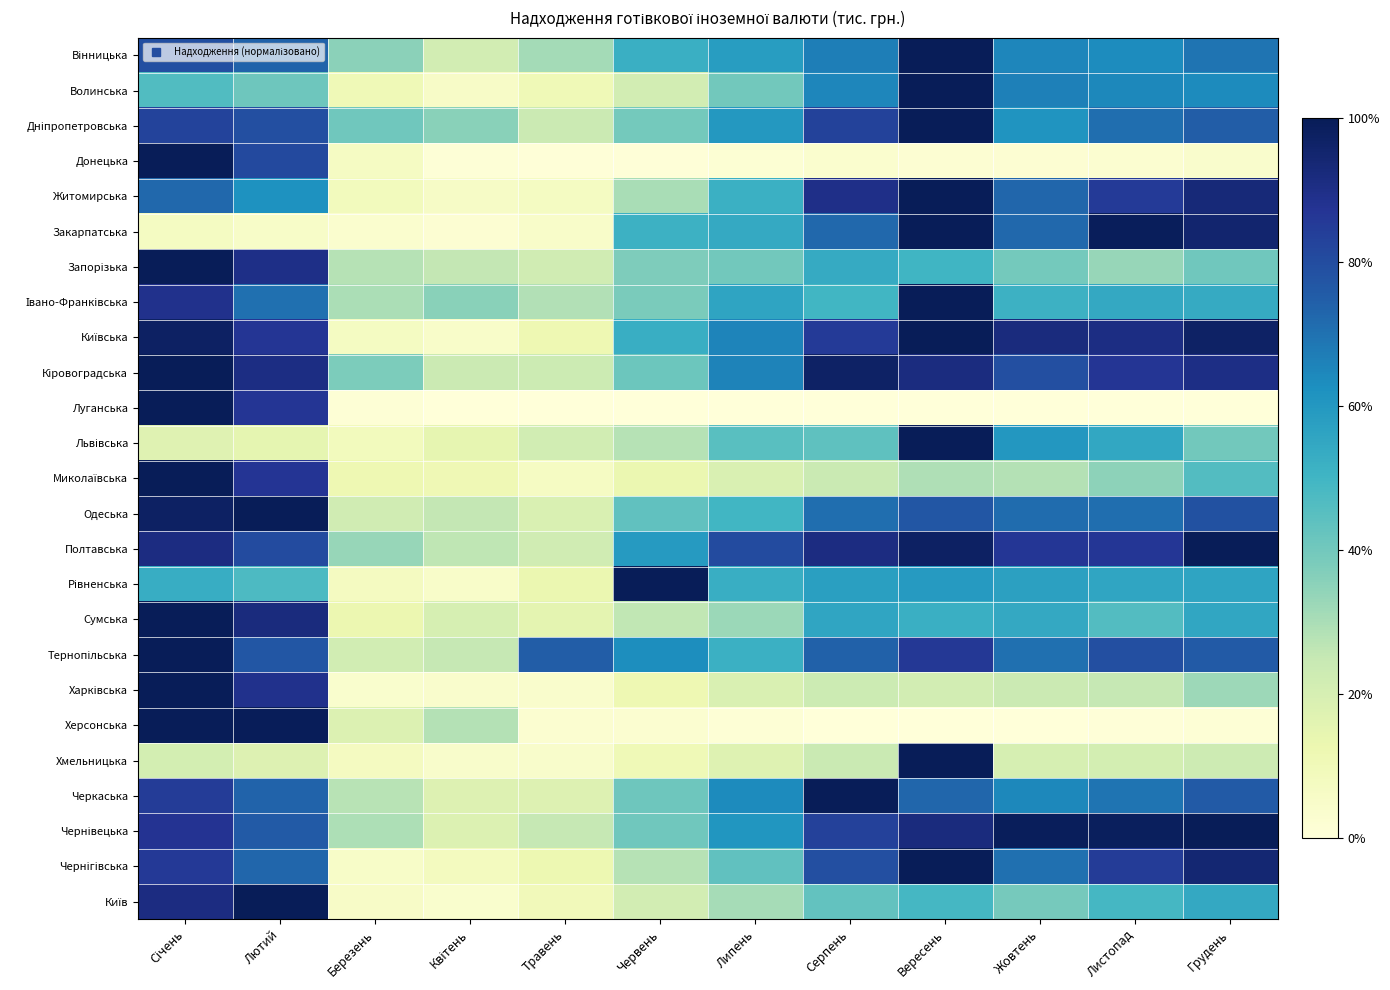

How many distinct data groups are displayed?

25